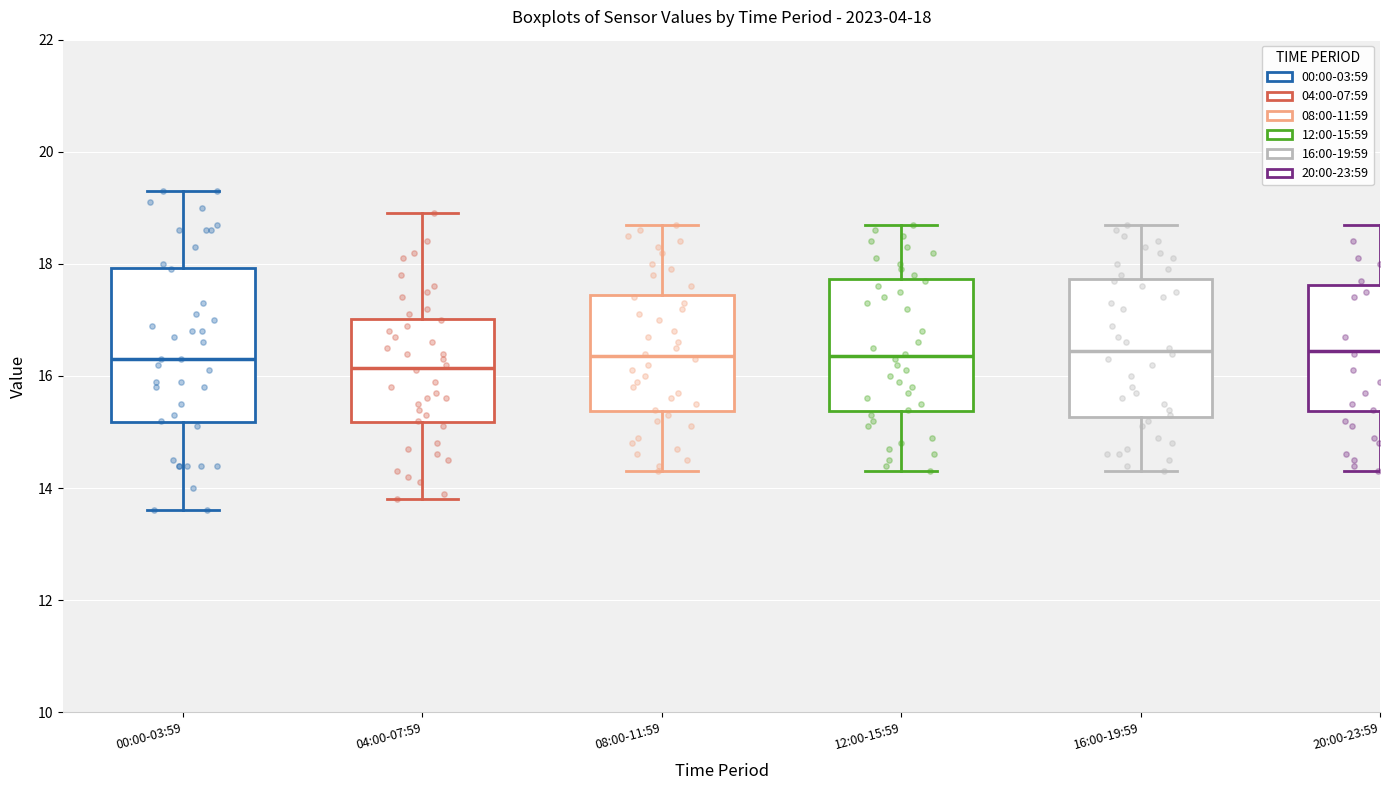

Which box is the tallest, from its lower edge to its upper edge?

00:00-03:59